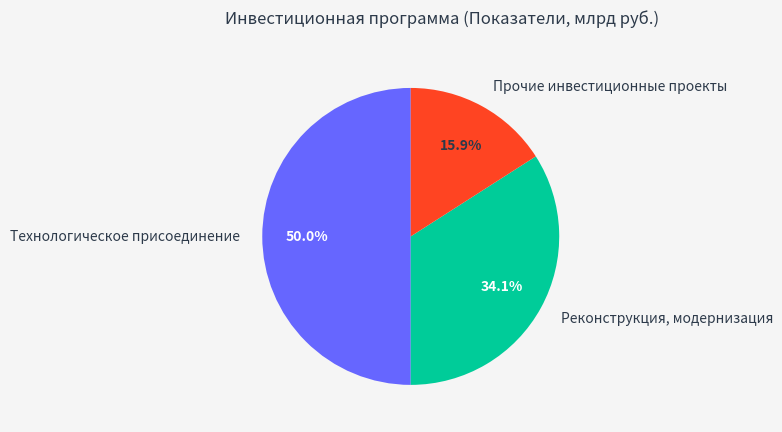

To the nearest percent, what is the difference between the largest and smallest slice percentages?

34%